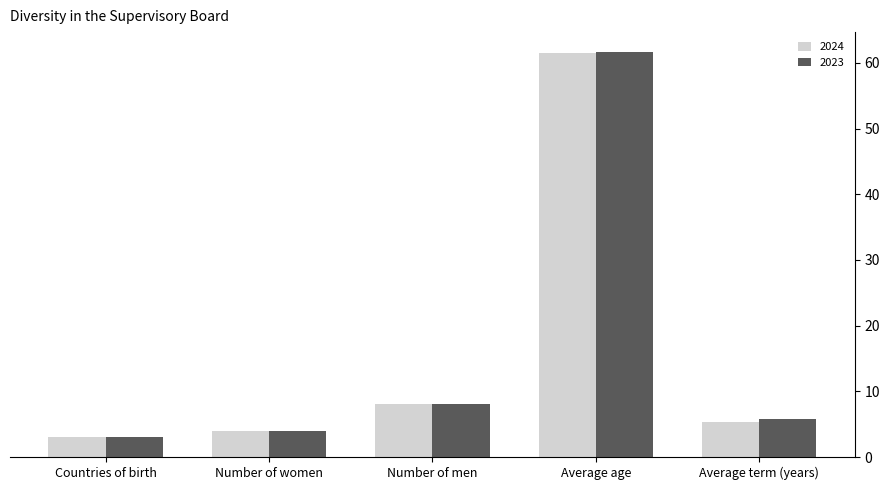

What are all the series names shown in the legend?

2024, 2023